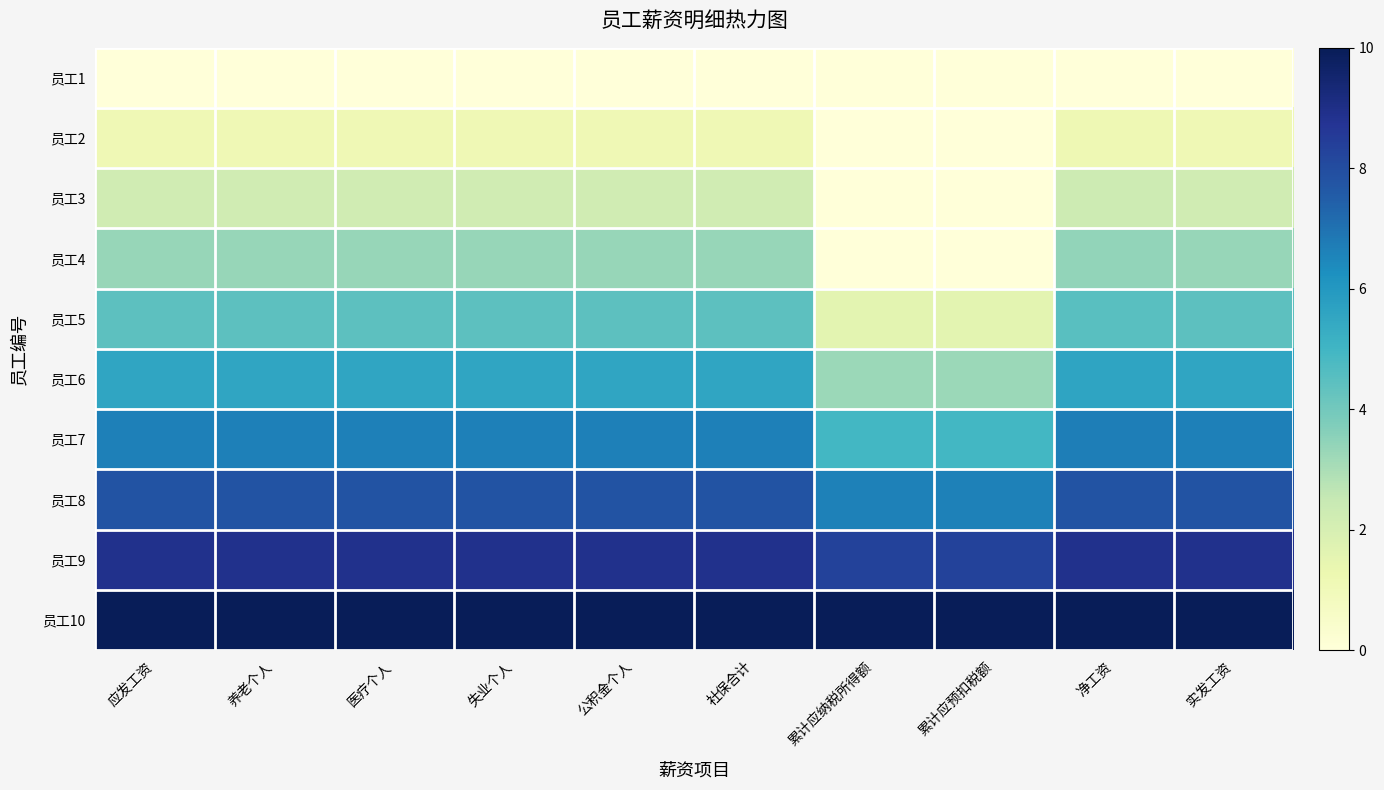

Which category has the highest value across all series?

应发工资